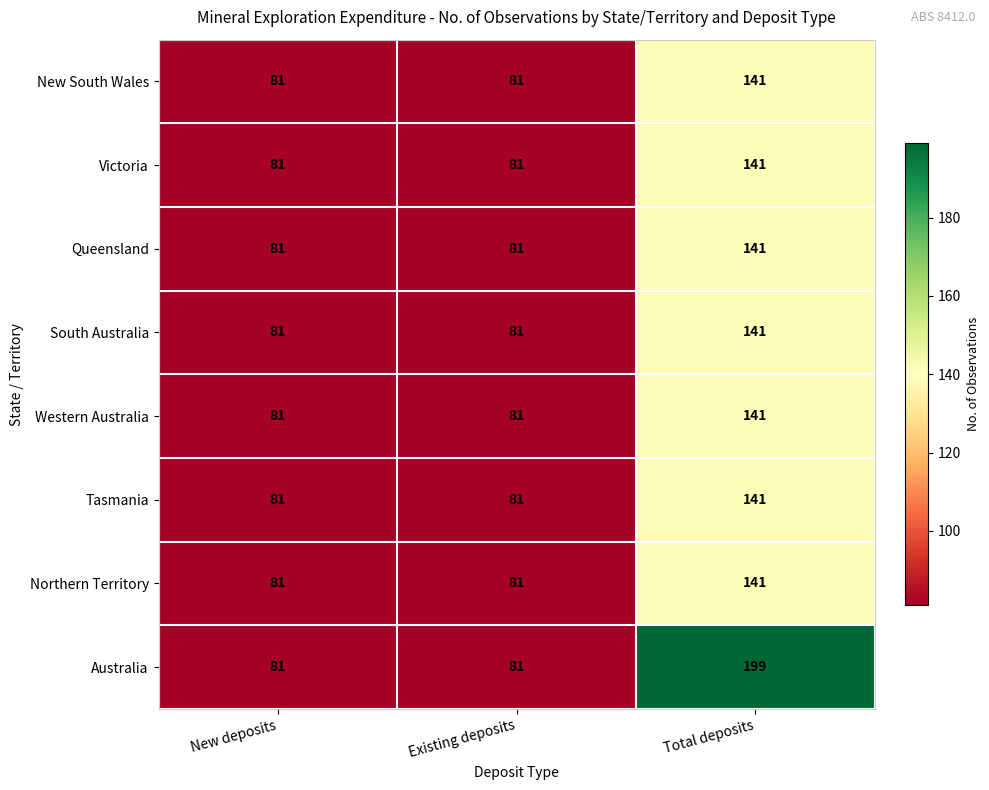

Reading right to left, transcribe all the data shown in this chart.

New South Wales: 141	81	81
Victoria: 141	81	81
Queensland: 141	81	81
South Australia: 141	81	81
Western Australia: 141	81	81
Tasmania: 141	81	81
Northern Territory: 141	81	81
Australia: 199	81	81